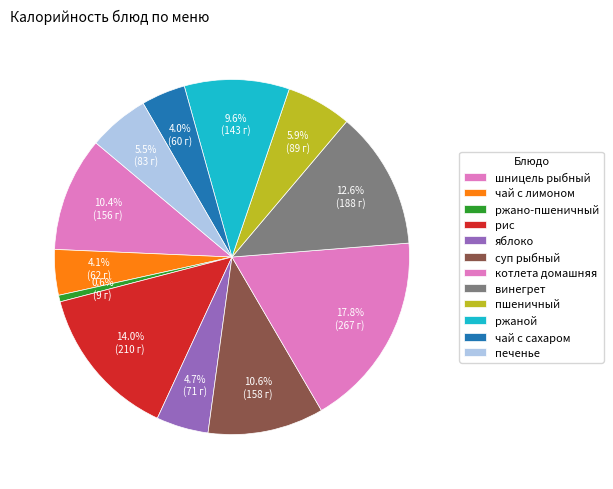

Count the number of slices in the pie.

12